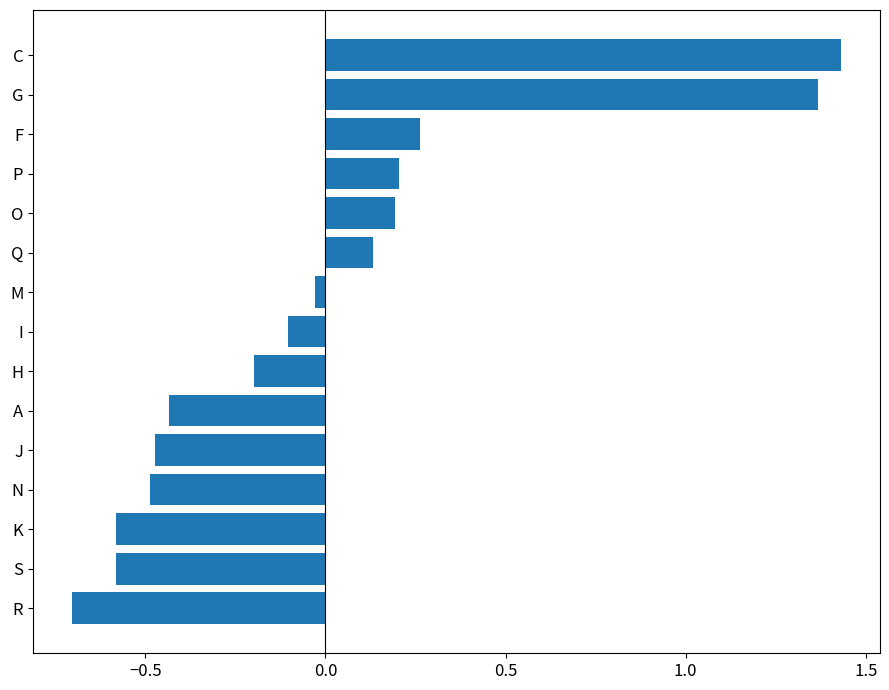

What is the label of the 15th bar from the top?

R